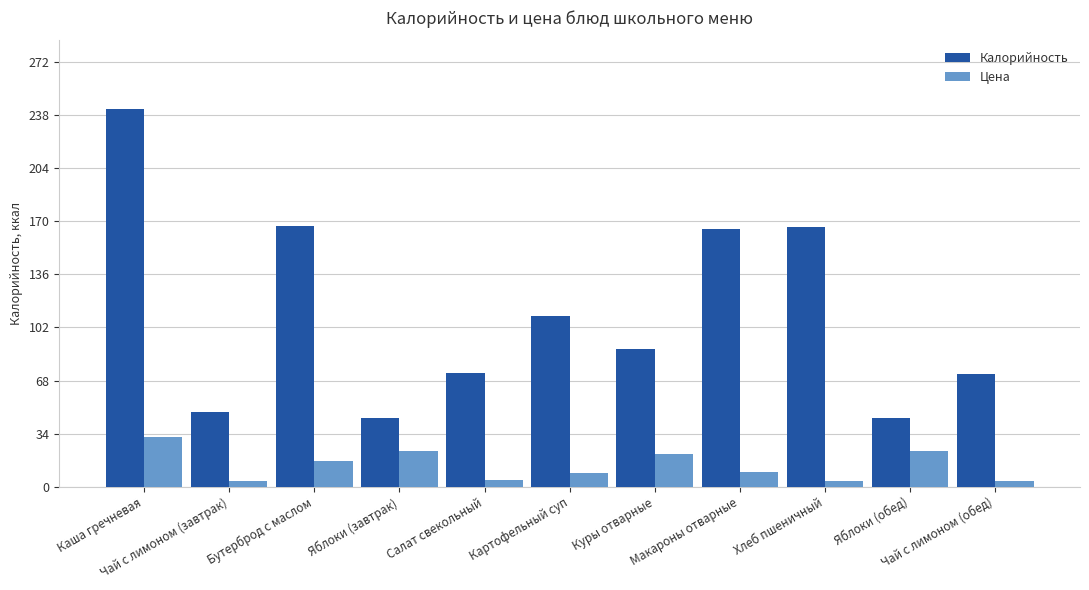

What is the sum of all Калорийность values?

1218.0